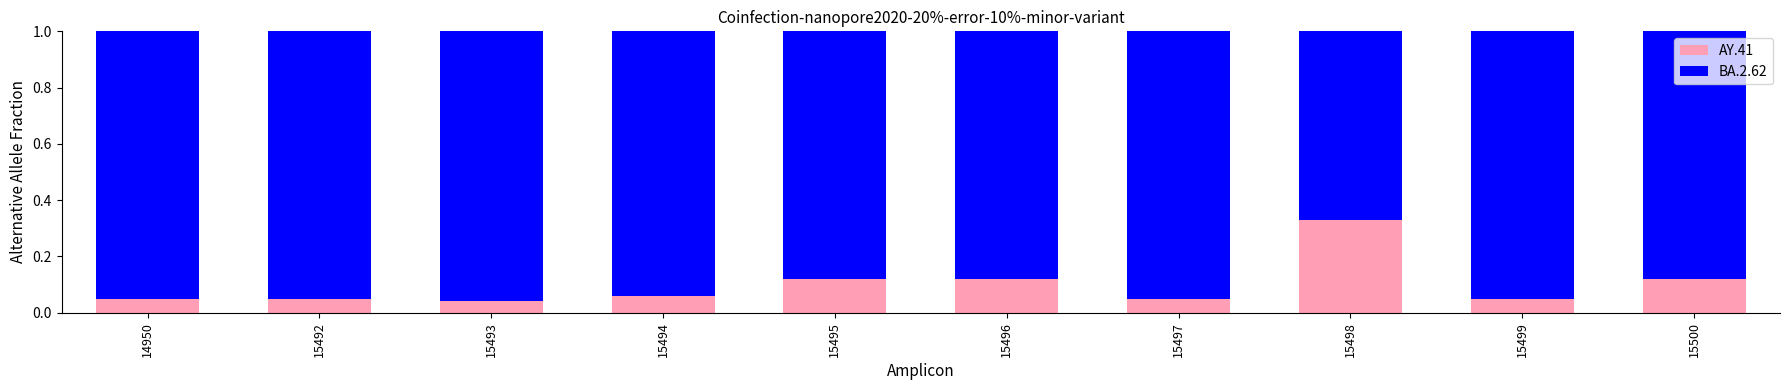

The value of AY.41 at 15495 is 0.2. True or false?

False